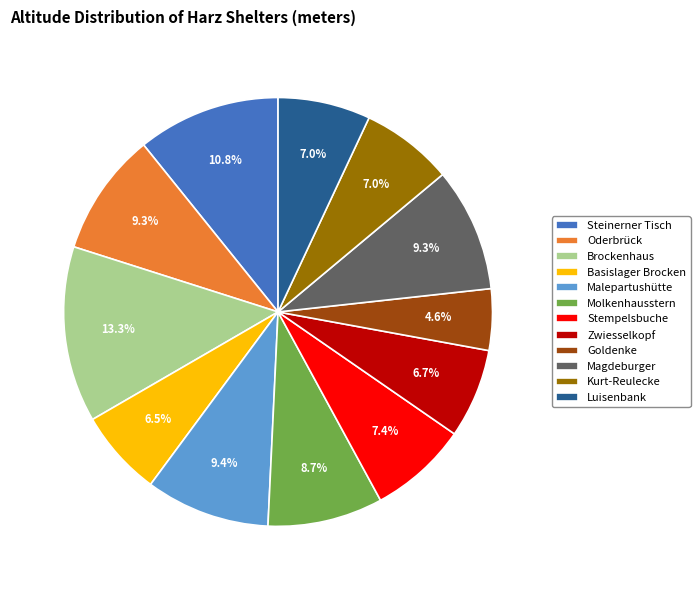

How much of the chart is everything except Magdeburger?

90.7%